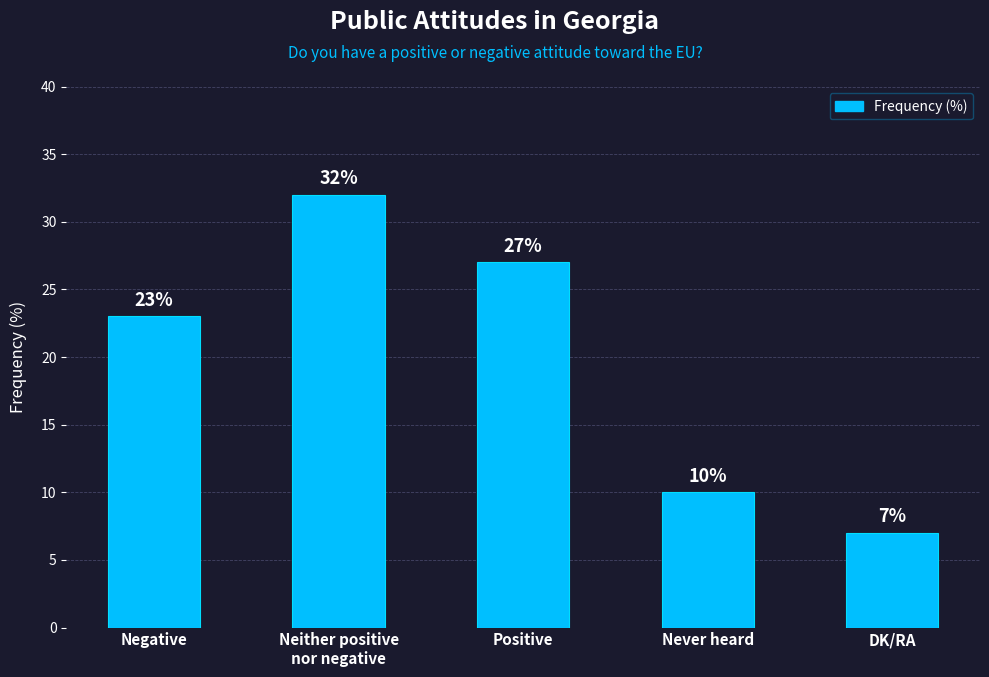

Rank the categories by value from highest to lowest.

Neither positive
nor negative, Positive, Negative, Never heard, DK/RA